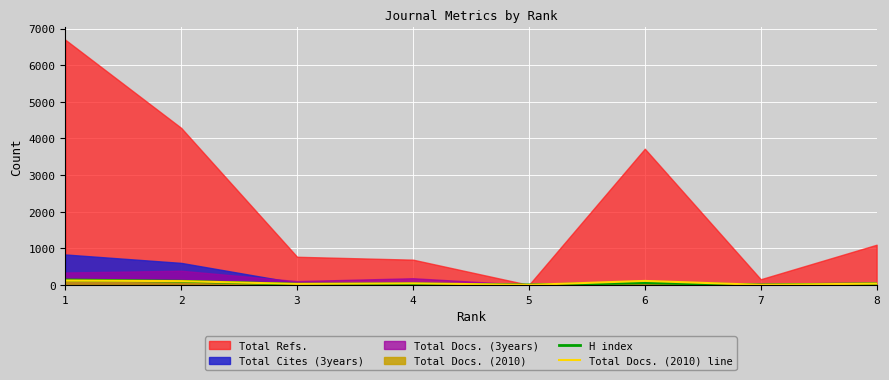

Where is H index nearest to the value 68?

6